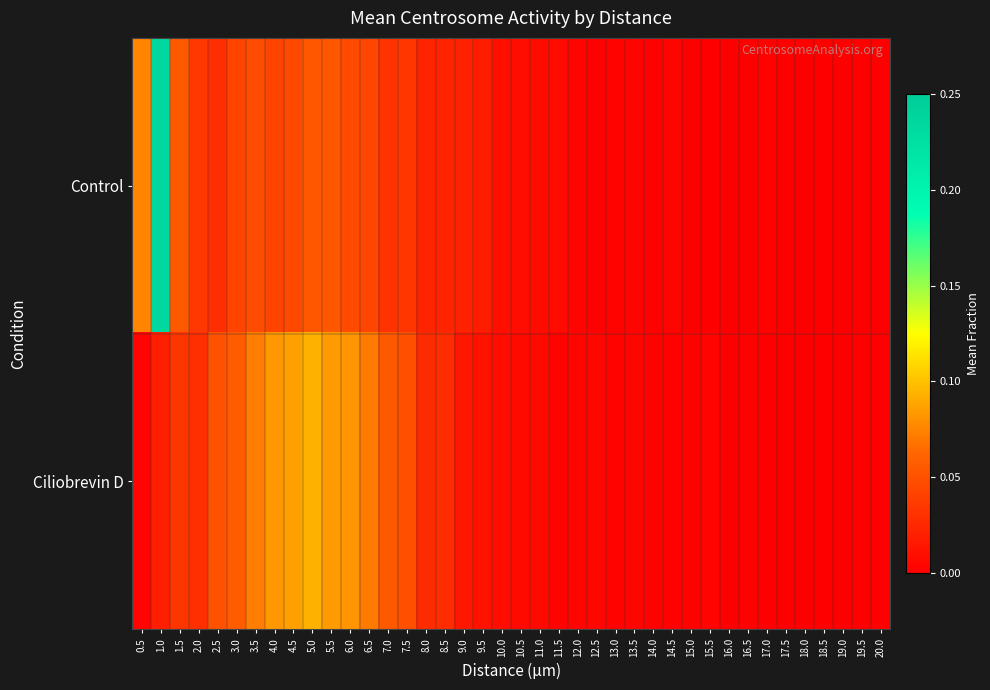

Rank the series at 11.0 from highest to lowest value.

Control, Ciliobrevin D